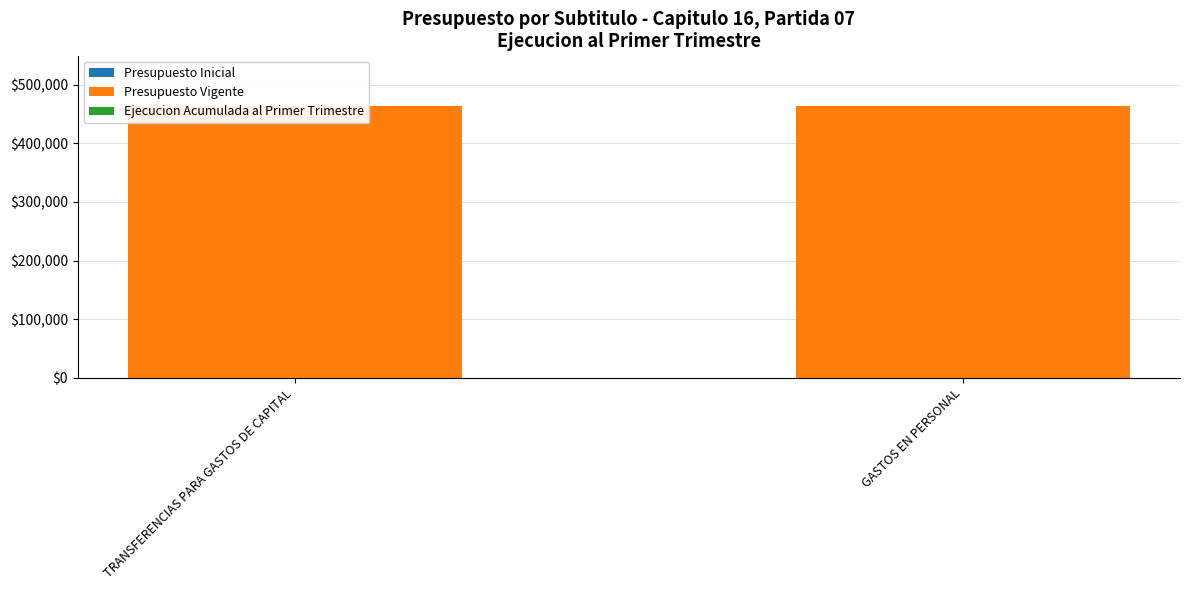

What is the difference between the highest and lowest values at TRANSFERENCIAS PARA GASTOS DE CAPITAL?

464086